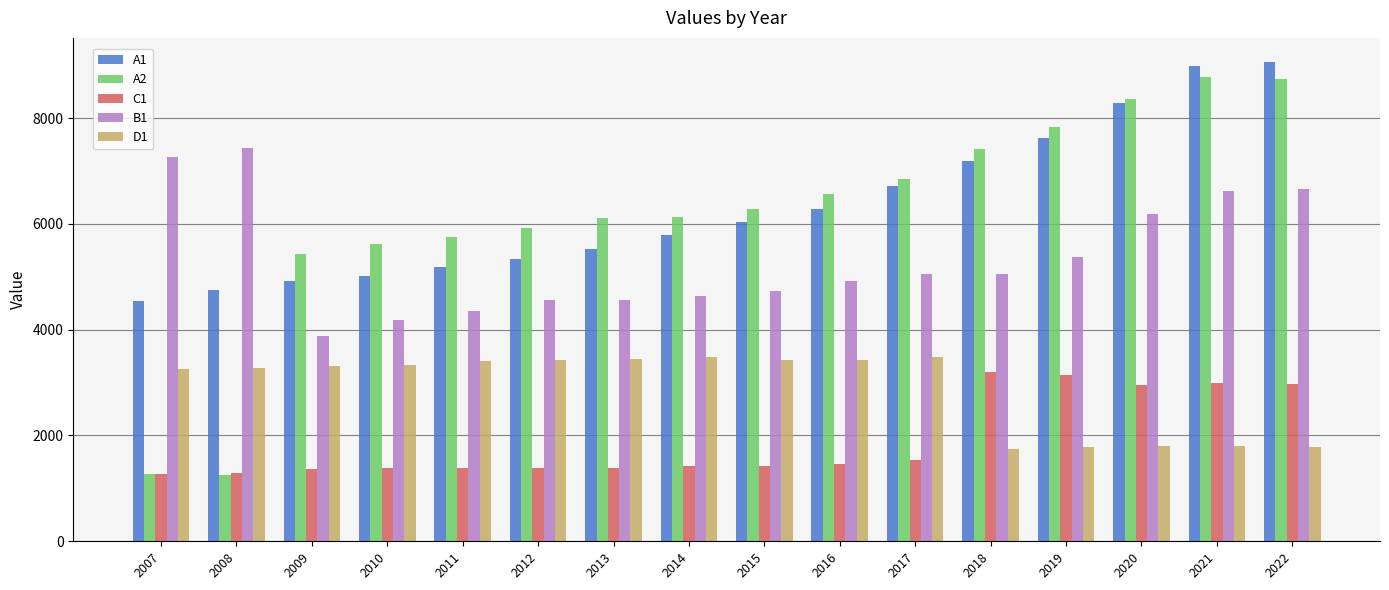

At how many categories does at least one series exceed 4406?

16